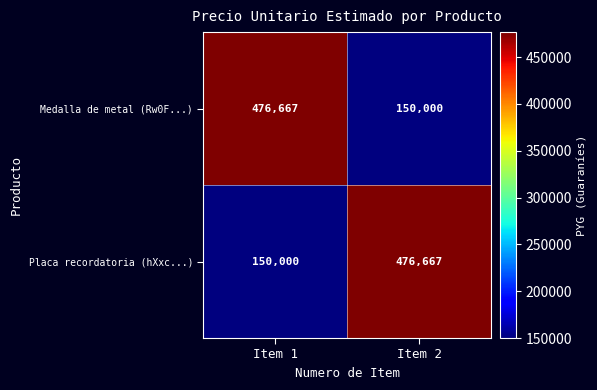

What is the sum of the Placa recordatoria (hXxc...) values at Item 2 and Item 1?

626667